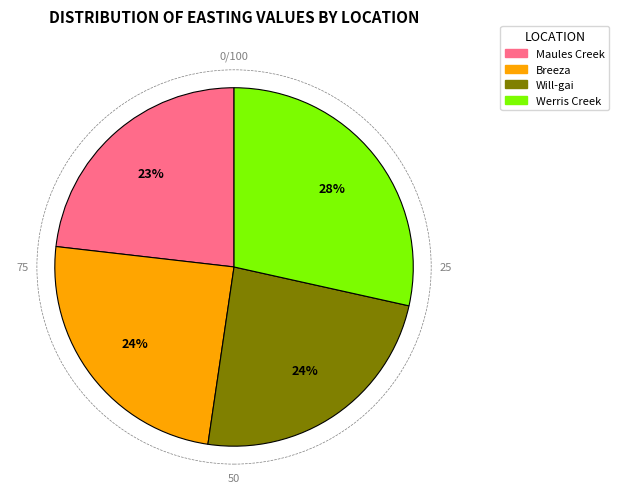

To the nearest percent, what is the average slice percentage?

25%